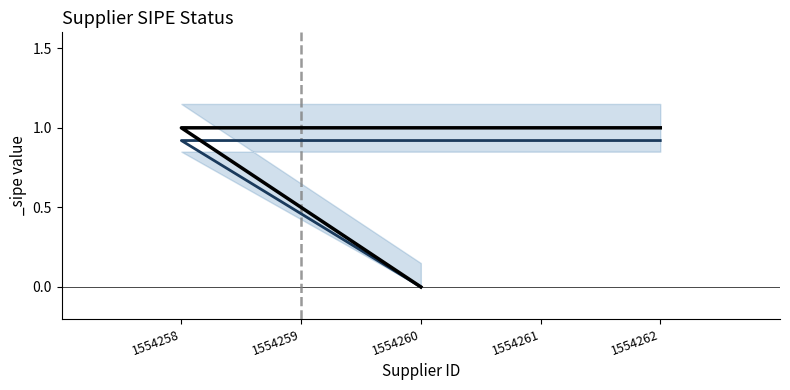

What is the change in value from 1554260 to 1554262?

+1